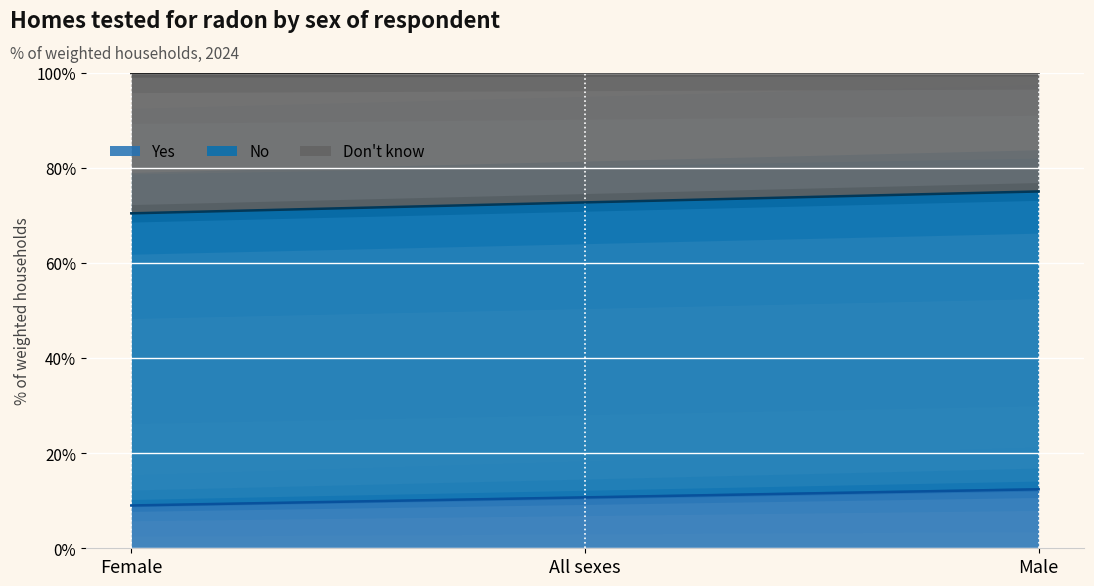

What is the average value of the No series?

10.7